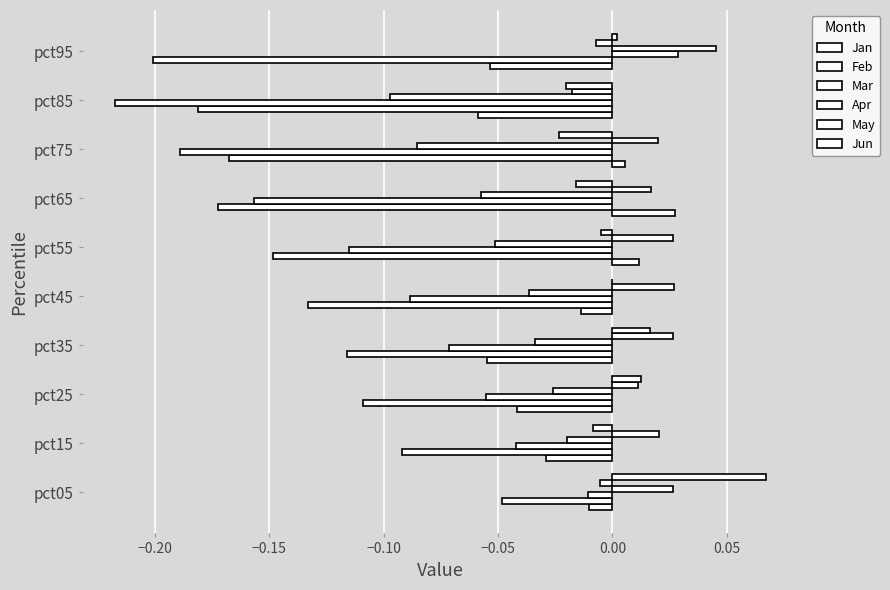

Count the number of data series in this chart.

6